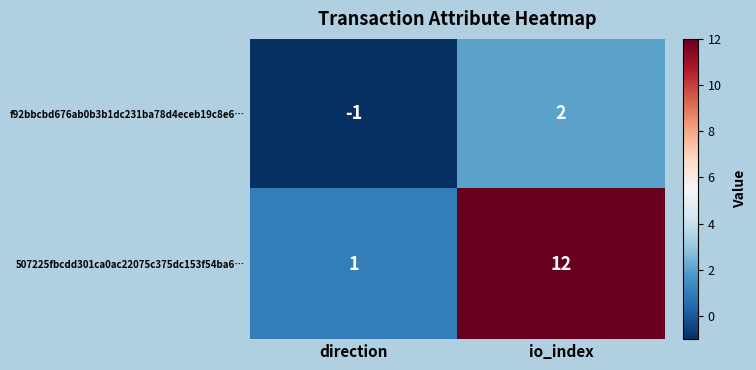

At which category is the sum across all series the highest?

io_index